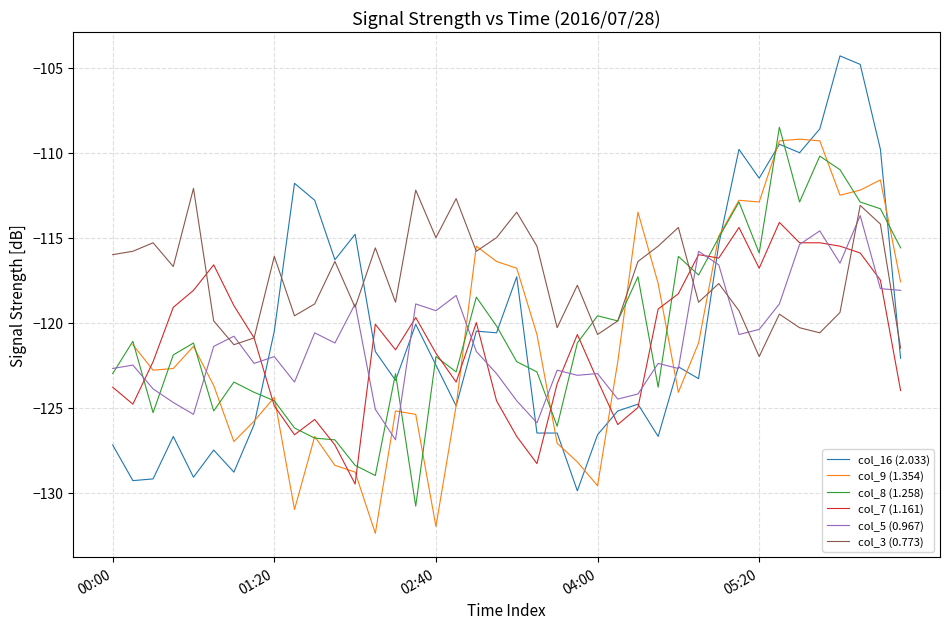

Which series has the largest total across all categories?

col_3 (0.773)